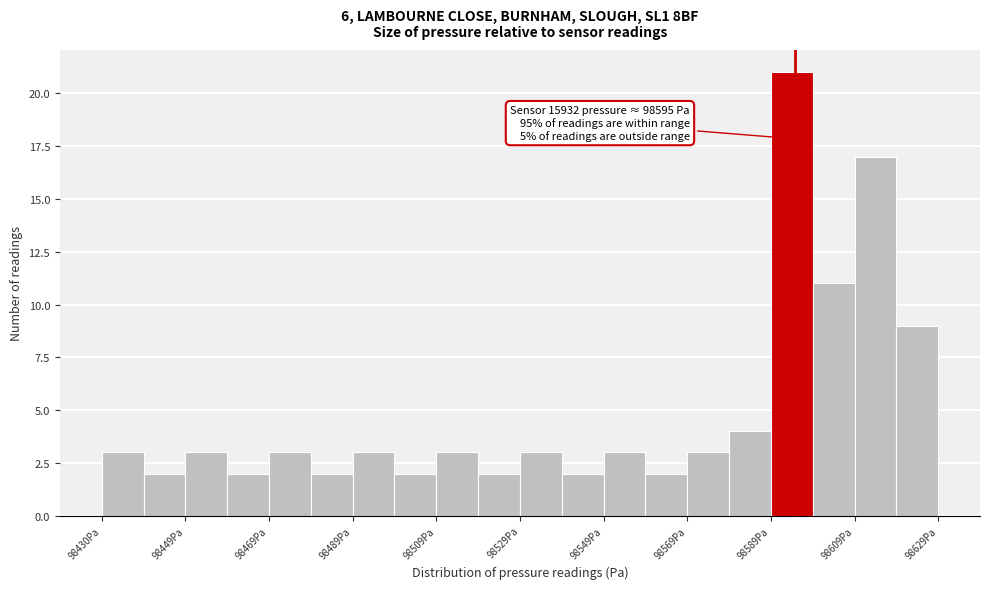

Which range on the x-axis has the tallest bar?

98590 to 98600